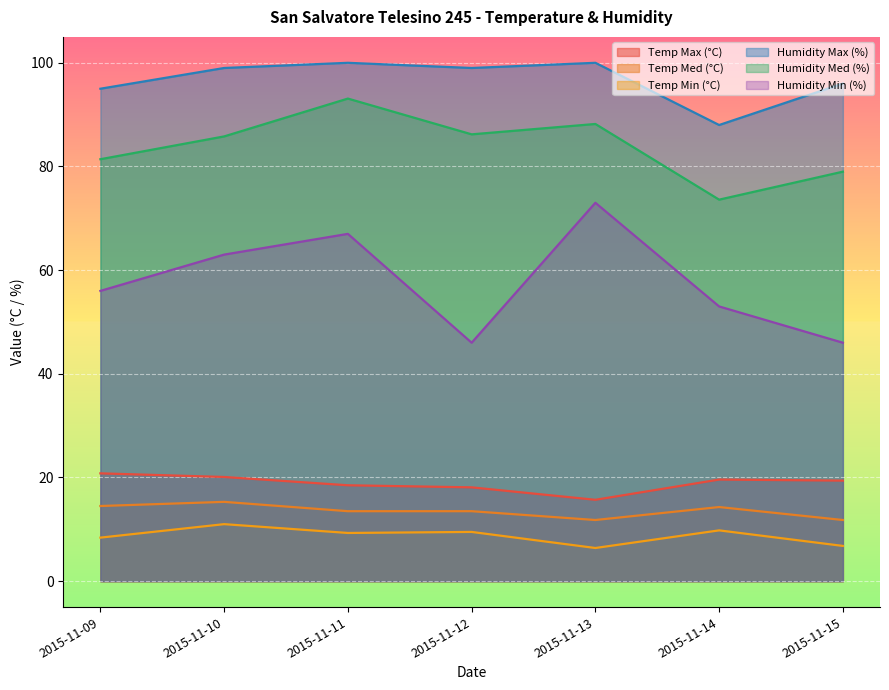

What is the value of the Humidity Med (%) point at the 3rd from the left?

93.1